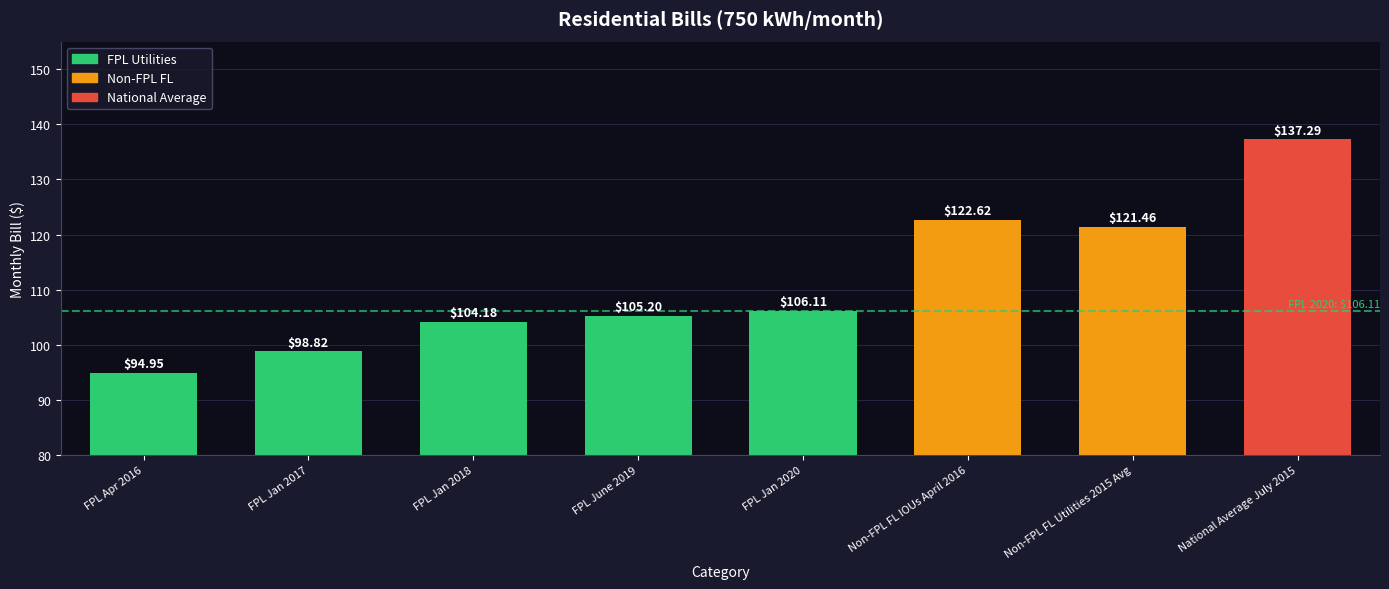

How many values are below 106?

4